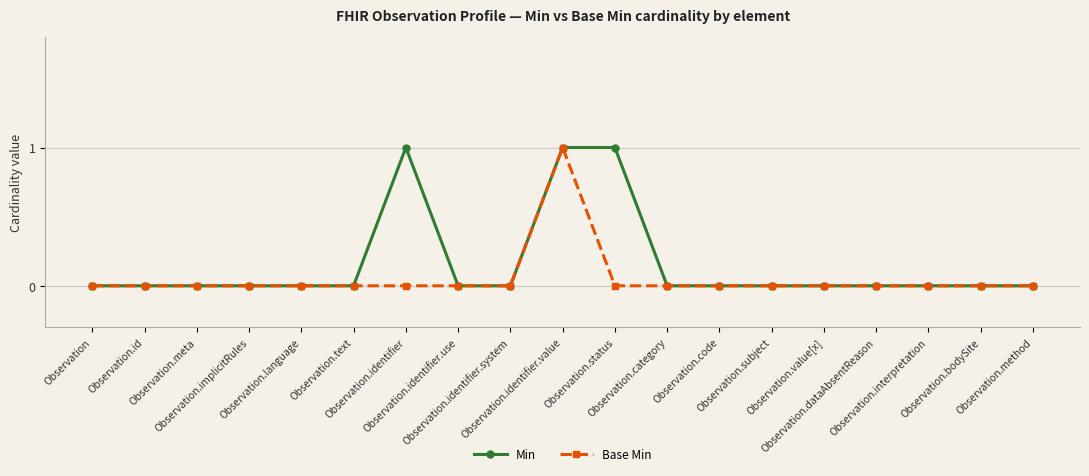

What is the label of the 3rd point from the right?

Observation.interpretation